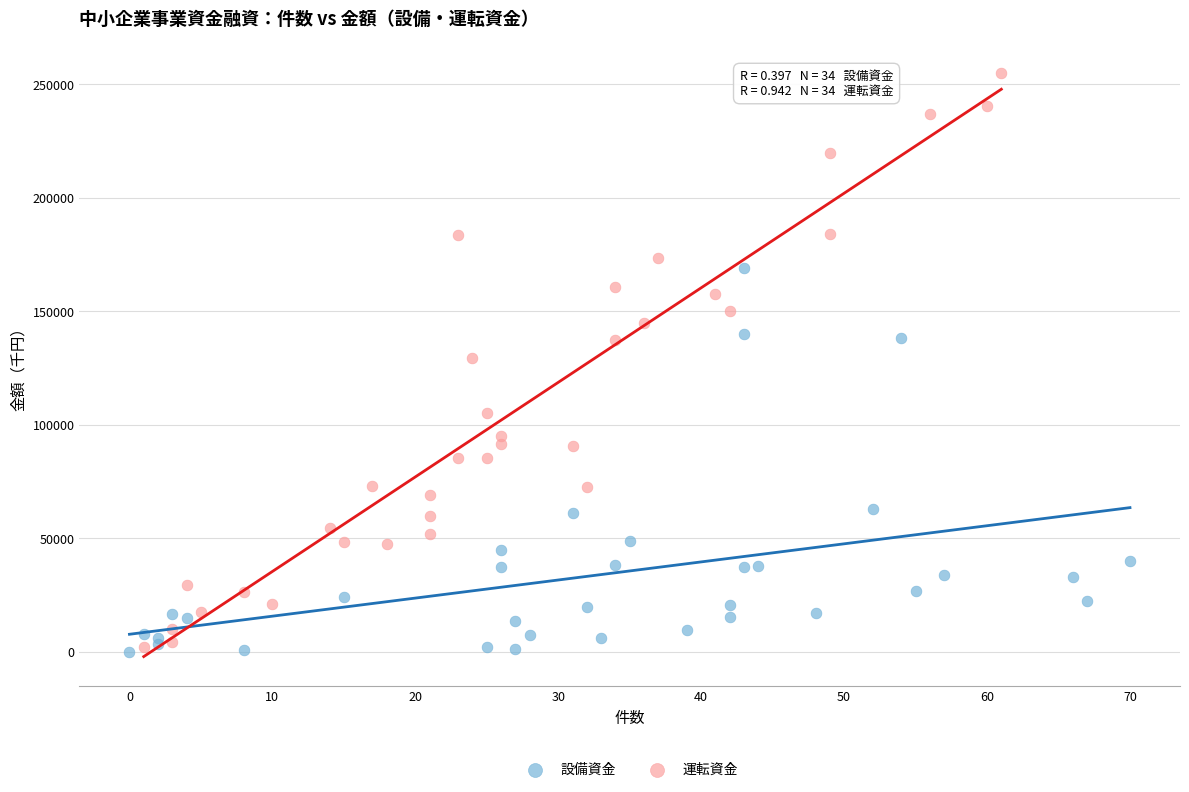

Which series contains the highest Y value?

運転資金